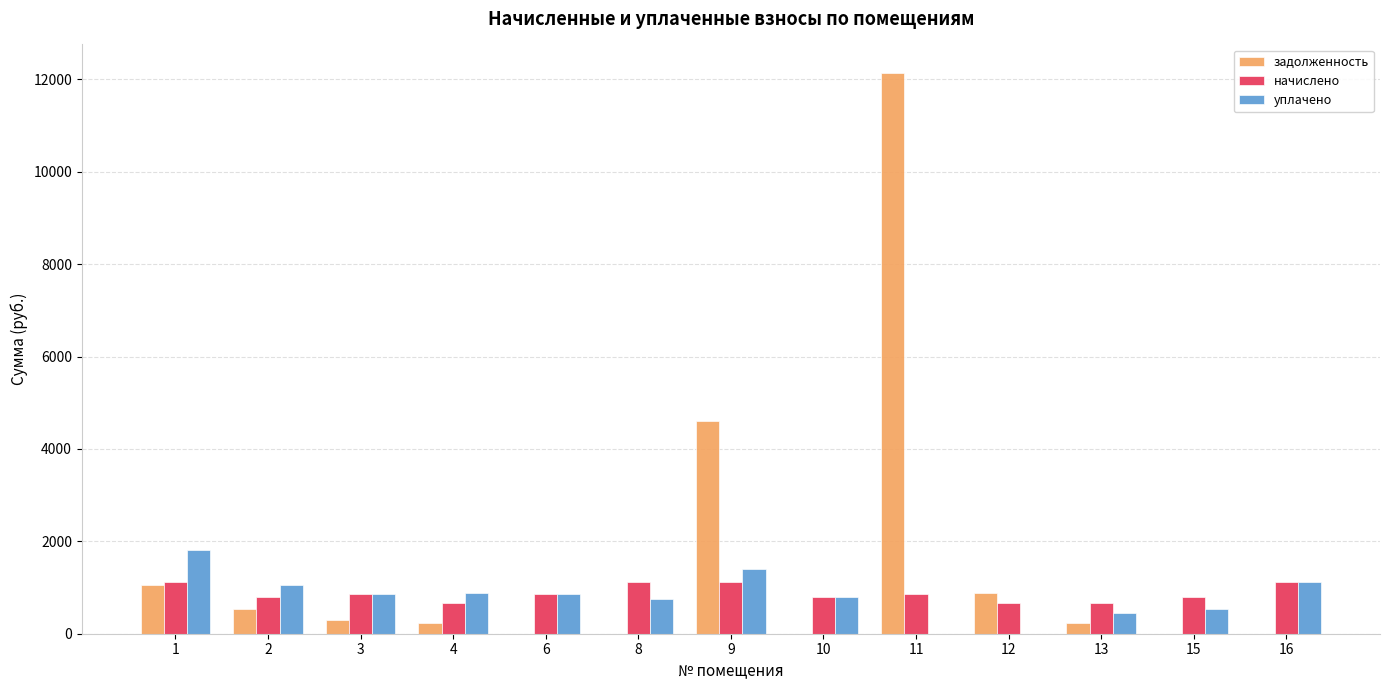

Which series has the largest range (max minus min)?

задолженность